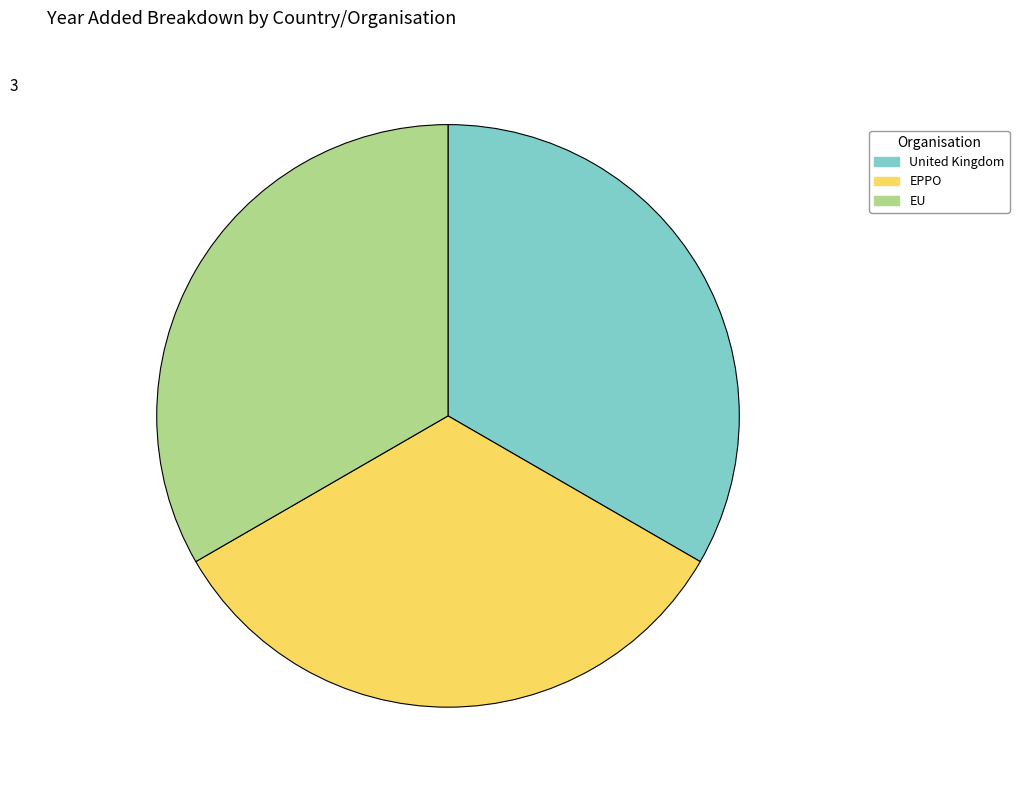

True or false: EU accounts for 33% of the total.

True